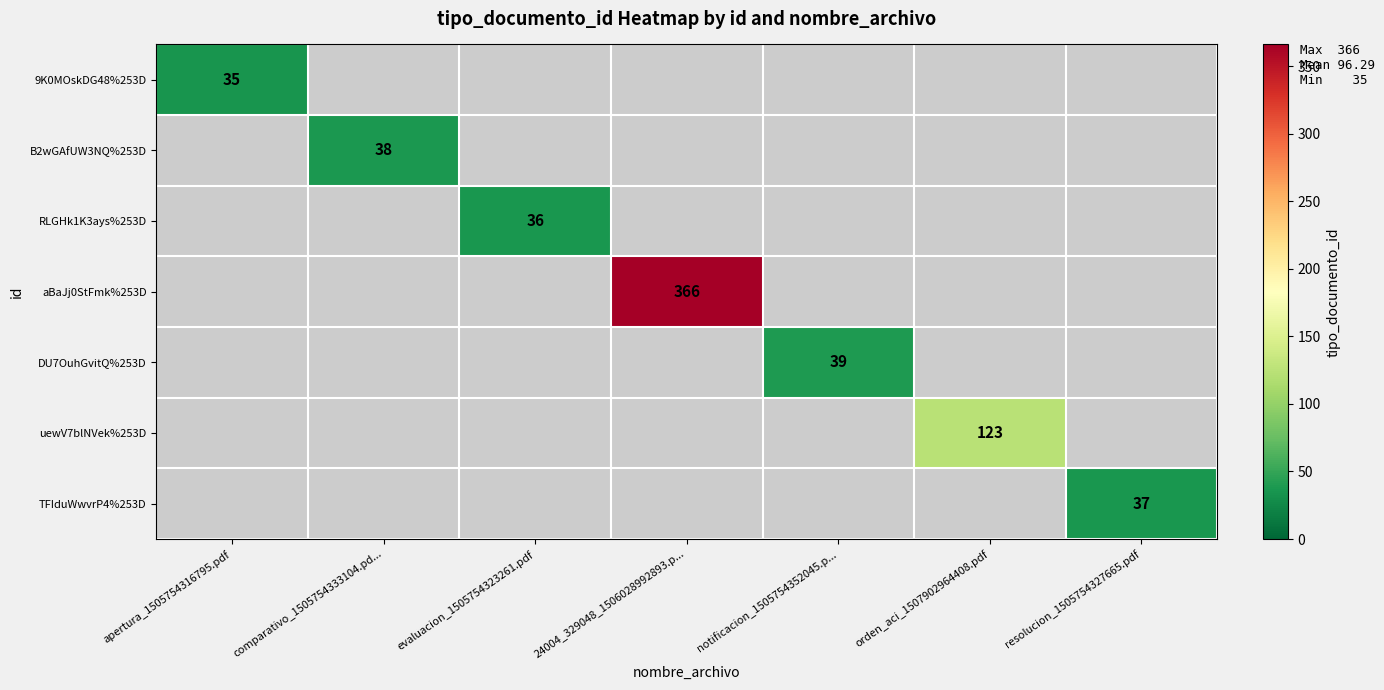

The value of aBaJj0StFmk%253D at 24004_329048_1506028992893.p... is 115. True or false?

False